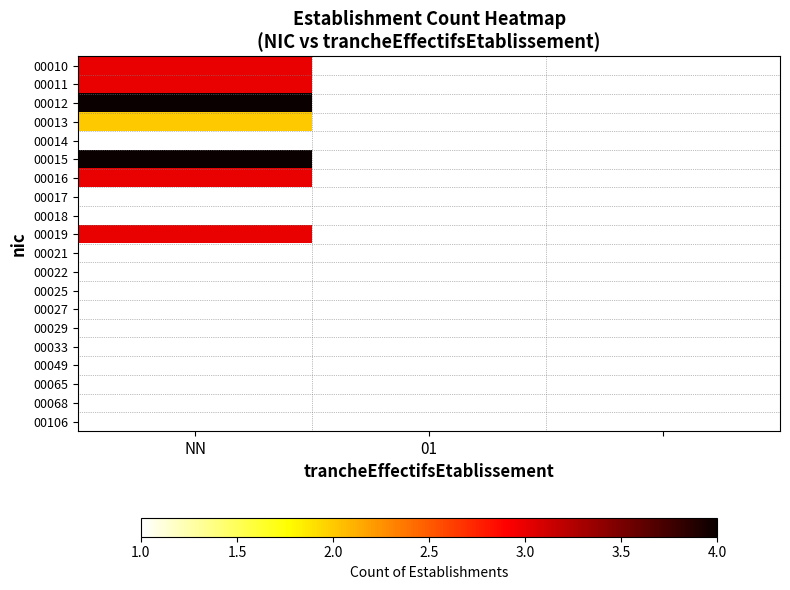

What is the maximum value shown in the chart?

4.0